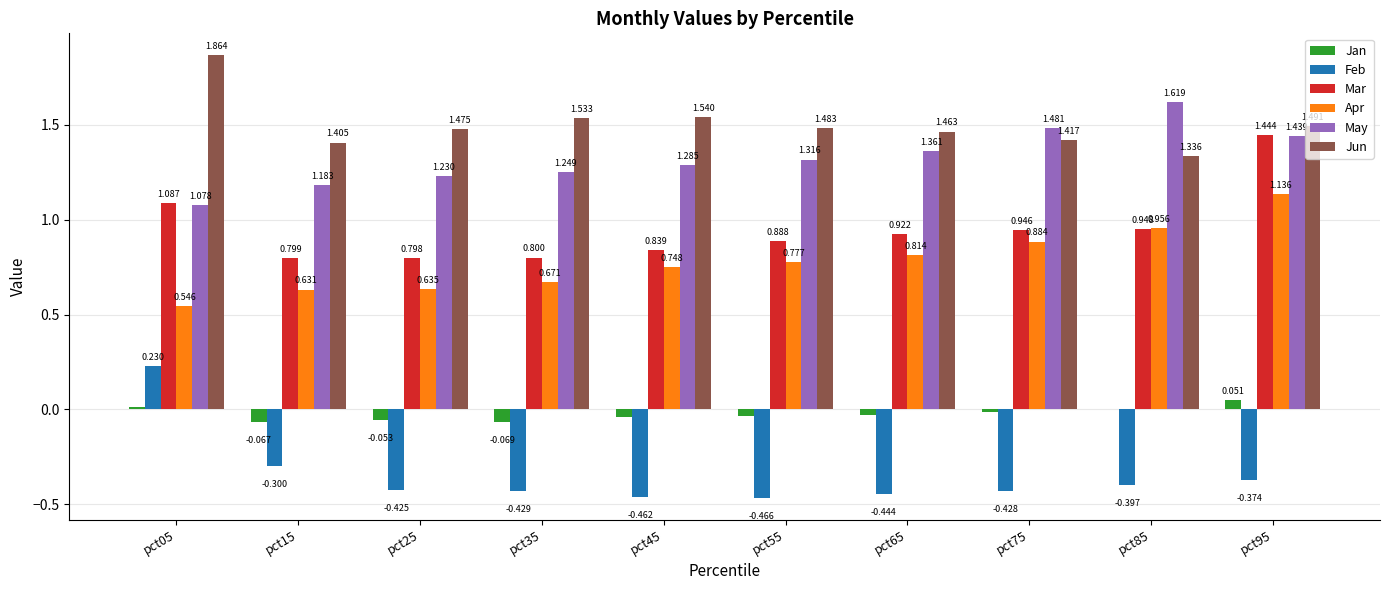

Is the value of Jun at pct05 greater than the value of May at pct75?

Yes